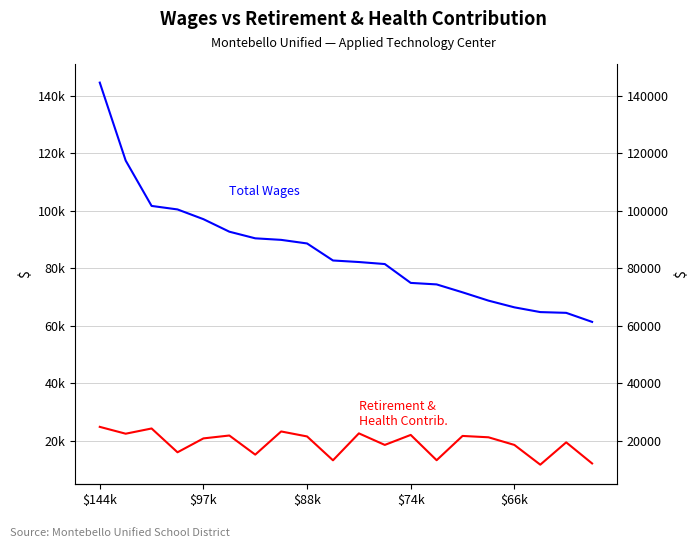

Reading right to left, what are all the values shown in this chart?

Total Wages: 61321	64467	64730	66384	68718	71604	74359	74886	81445	82147	82684	88606	89856	90394	92701	97057	100445	101666	117445	144570
Total Retirement & Health Contribution: 12073	19411	11644	18514	21173	21641	13195	21998	18516	22538	13163	21465	23199	15137	21791	20784	15952	24235	22417	24800